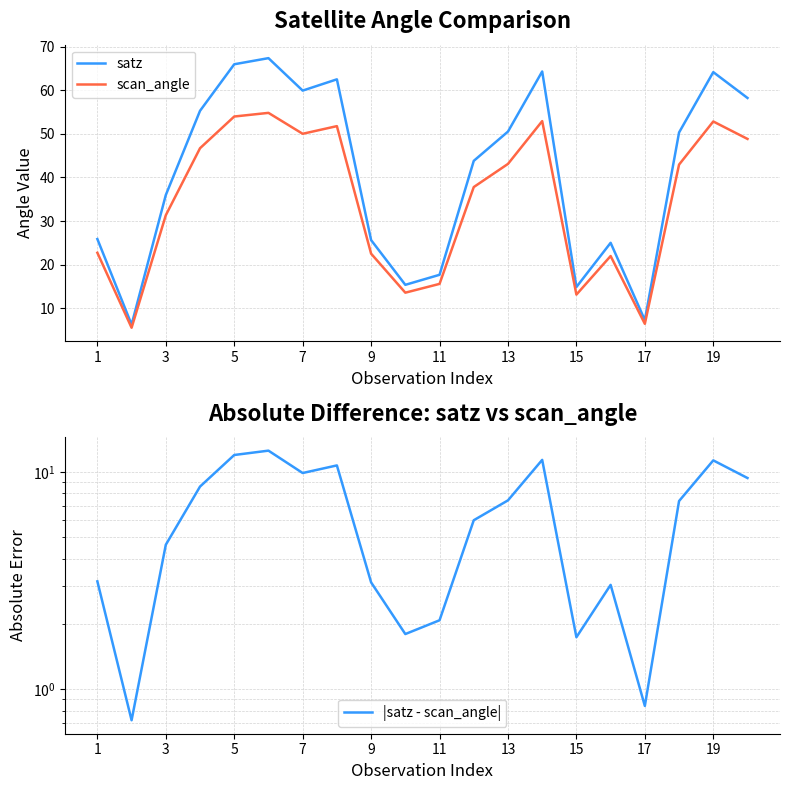

Is it true that scan_angle equals 83.4 at 13?

False